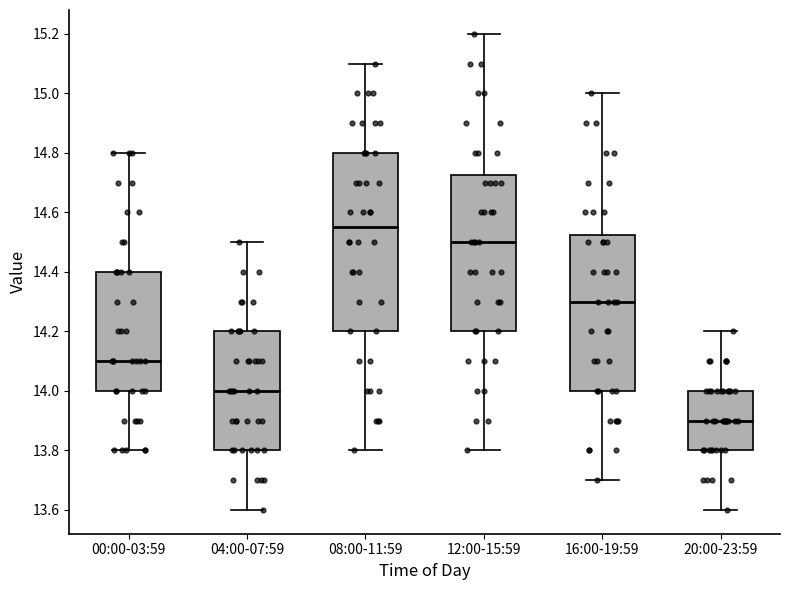

Where does the upper whisker of the box for 12:00-15:59 end on the y-axis? The values are not printed on the chart, so give them approximately, as read against the axis.

15.20